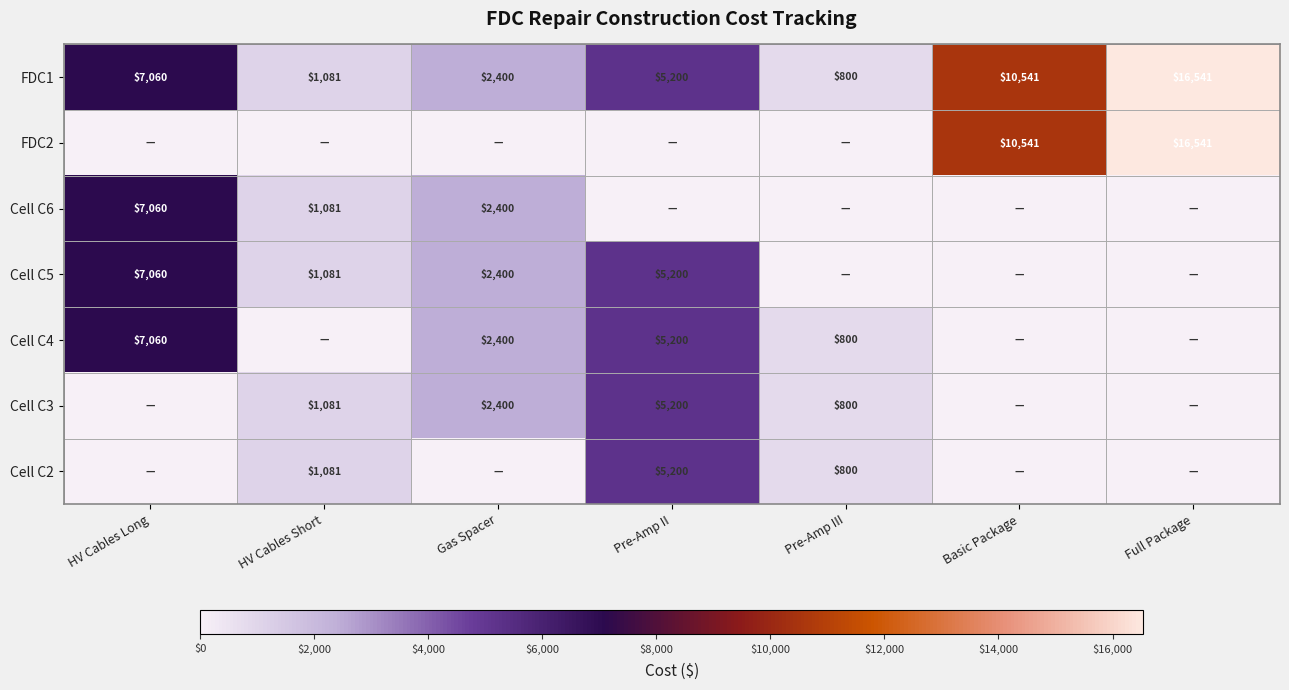

What is the sum of the Cell C5 values at HV Cables Short and Pre-Amp II?

6281